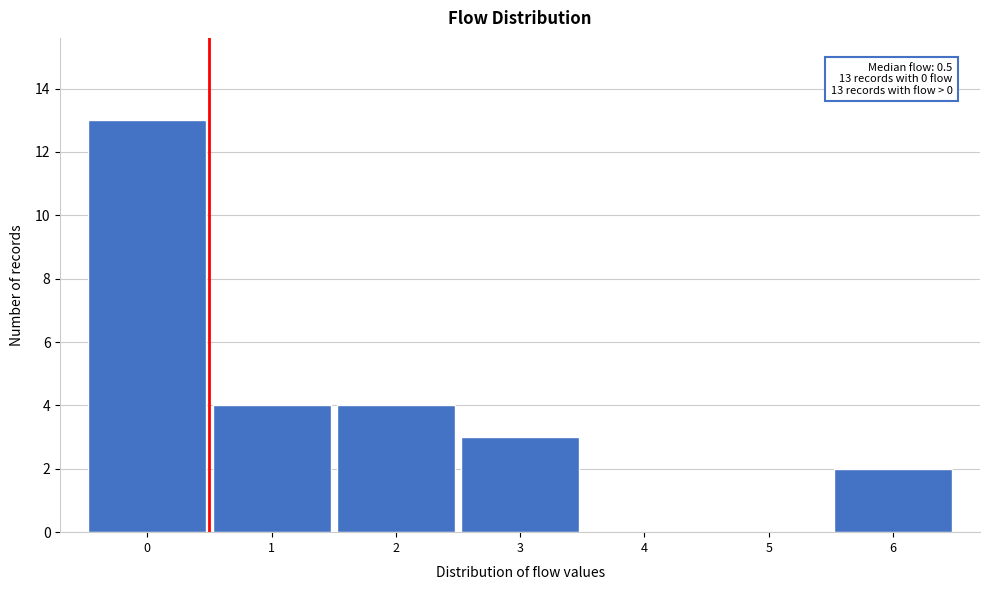

Which range on the x-axis has the tallest bar?

-0.5 to 0.5